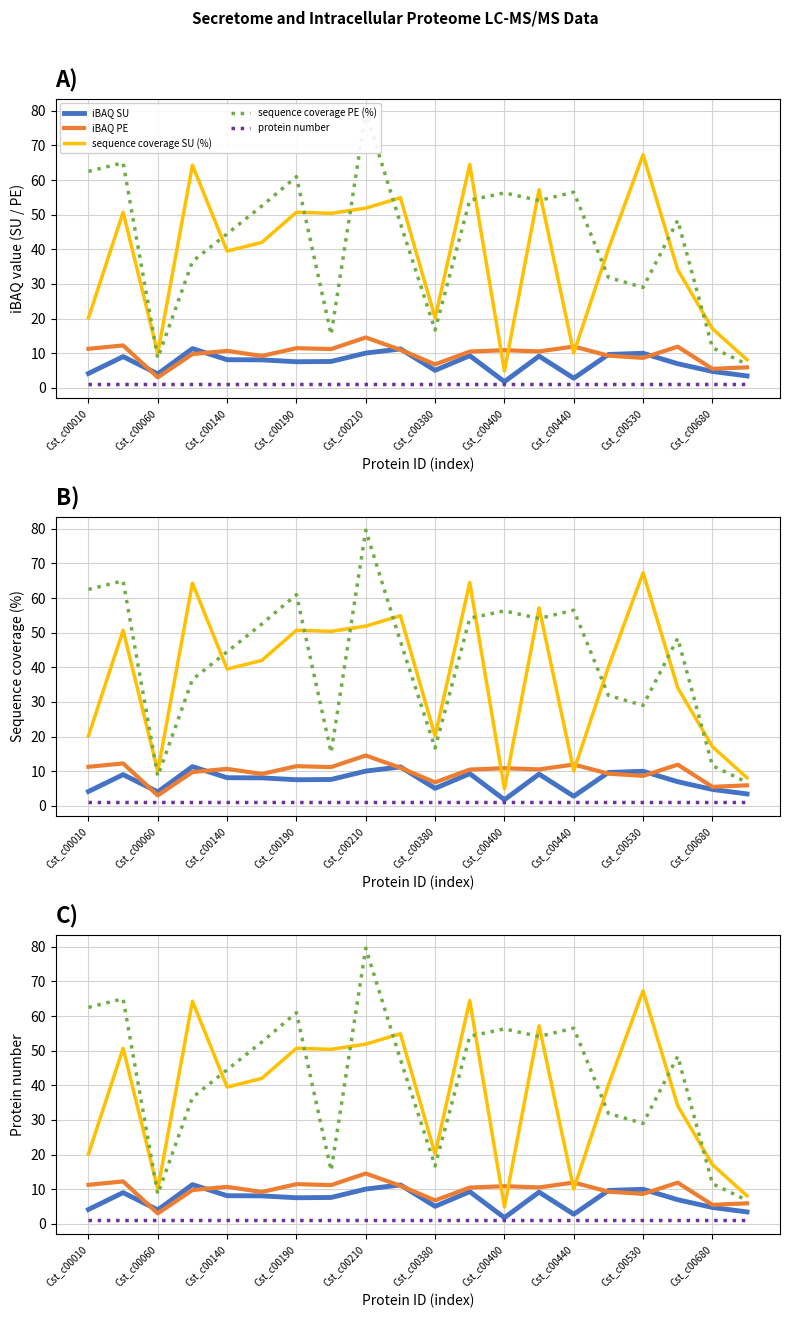

True or false: sequence coverage SU (%) and protein number cross at least once.

False